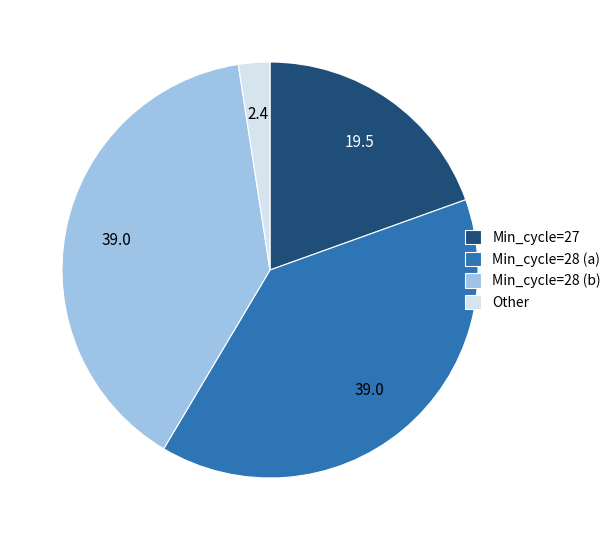

Combined, do Min_cycle=28 (a) and Other account for over 50%?

No